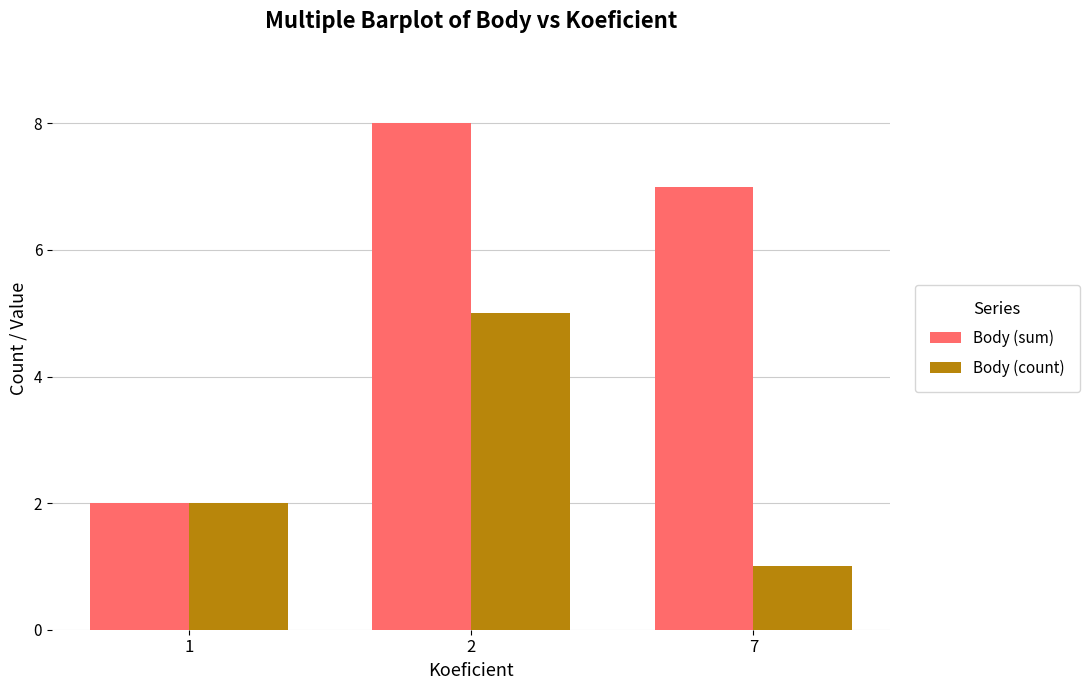

At which category is the sum across all series the highest?

2